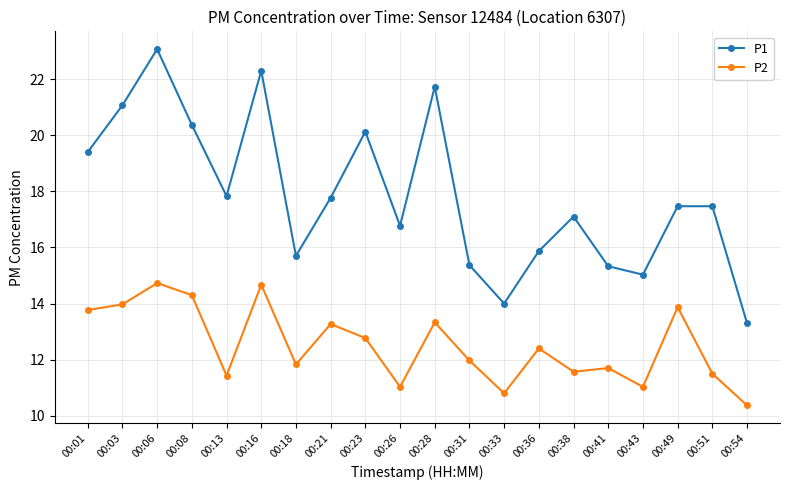

Between 00:06 and 00:41, which series saw the biggest shift?

P1